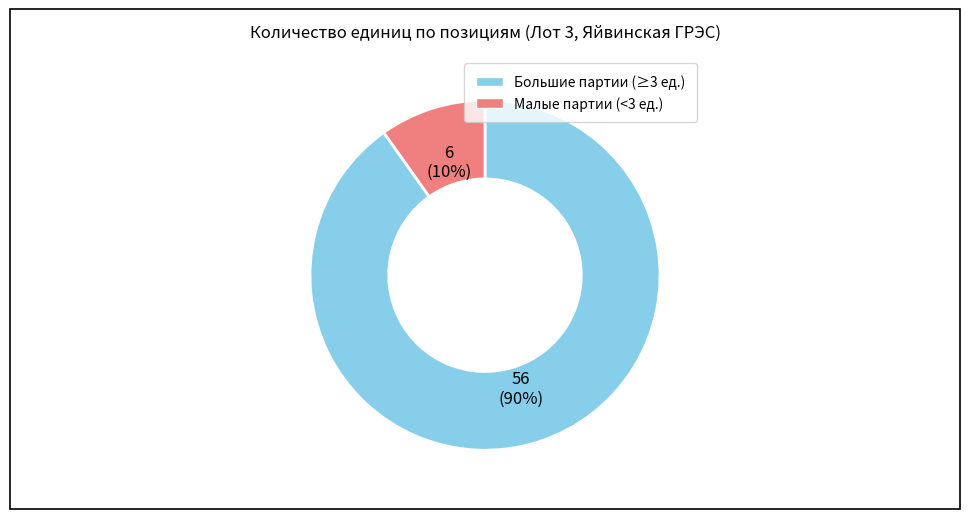

To the nearest percent, what is the average slice percentage?

50%